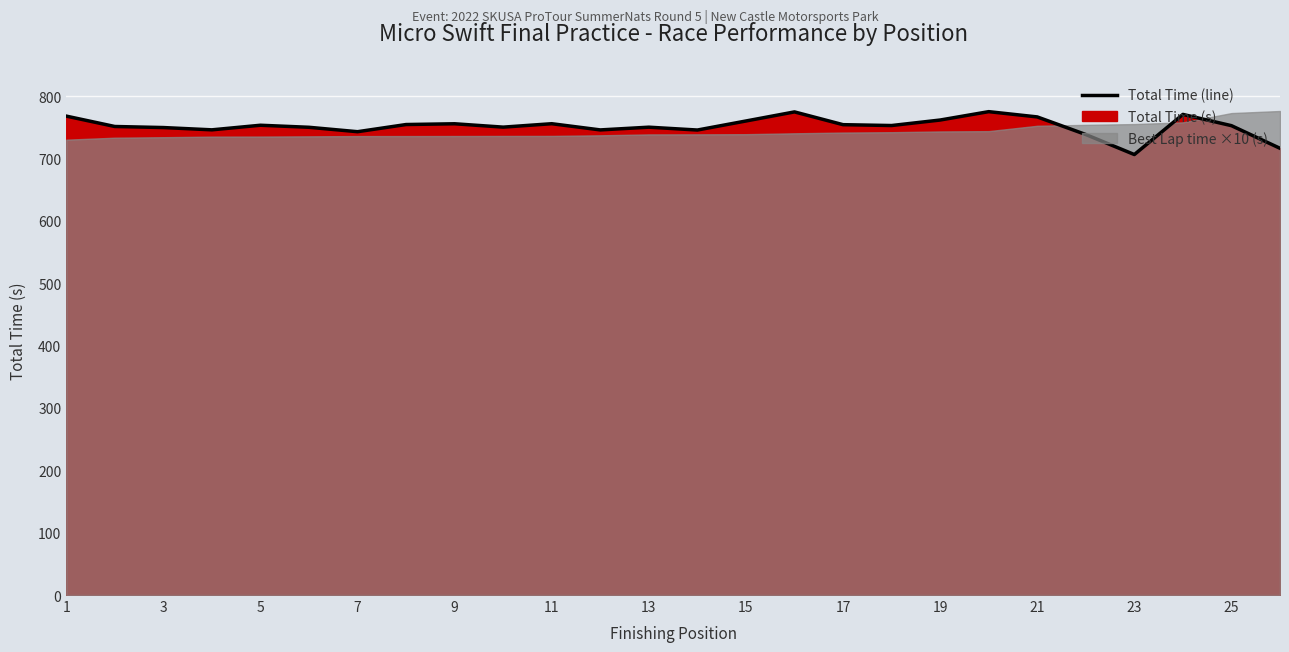

What is the smallest value displayed?

706.4